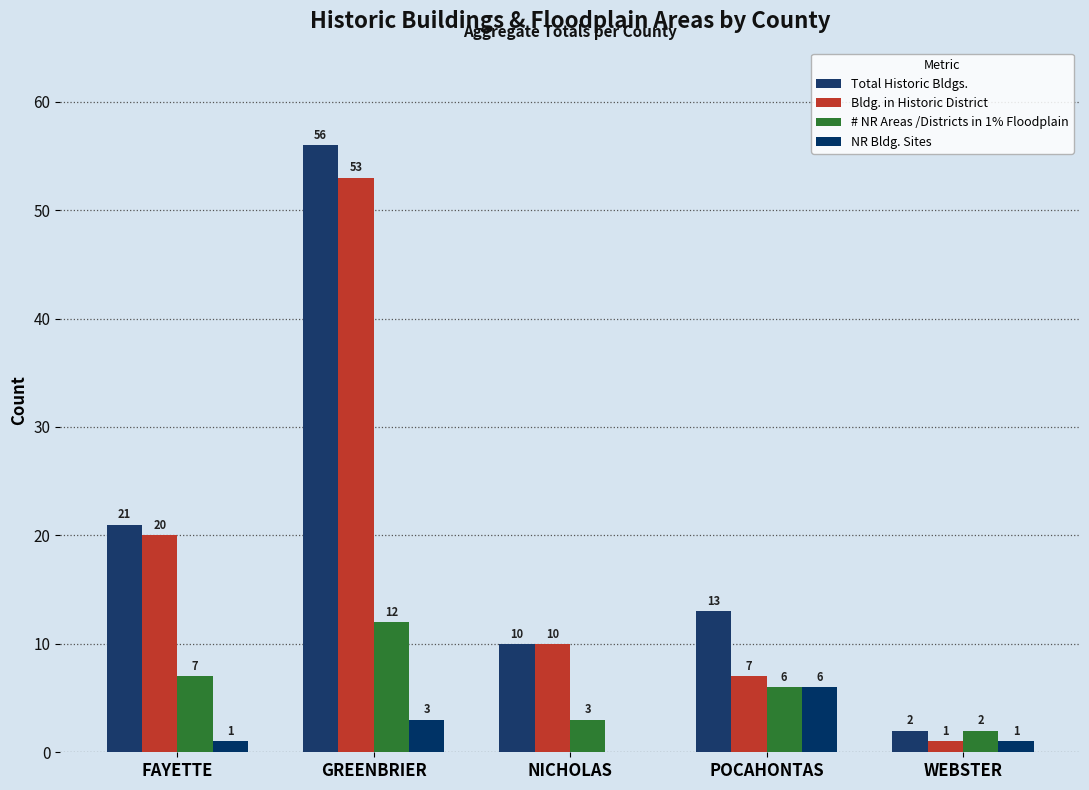

What is the approximate value of NR Bldg. Sites at WEBSTER?

1